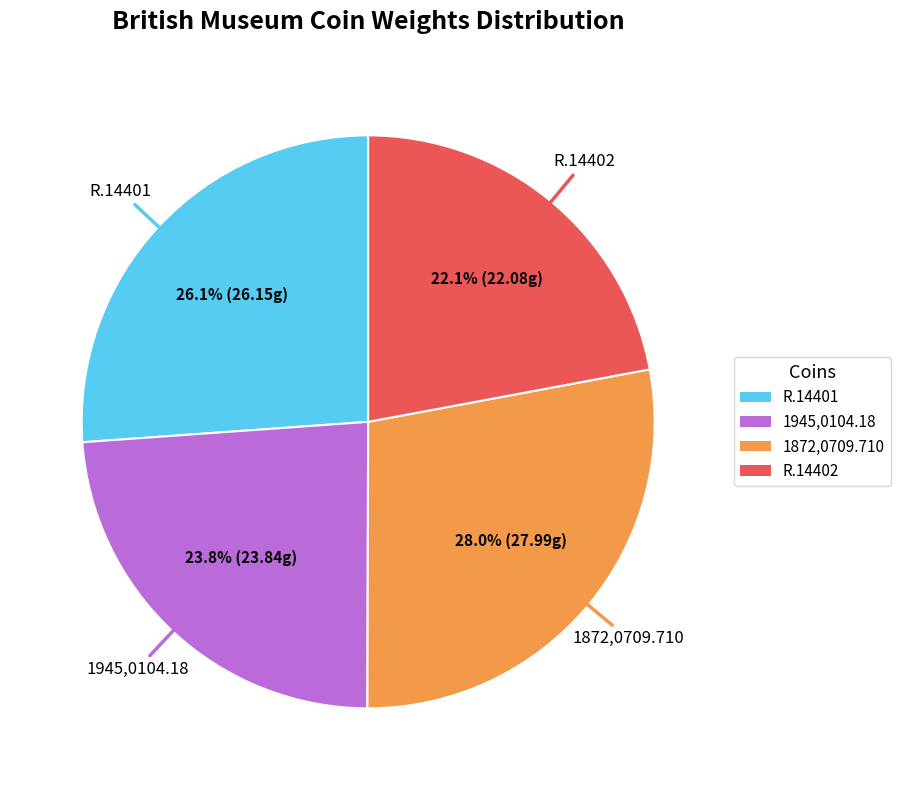

Is there a majority slice in this chart?

No